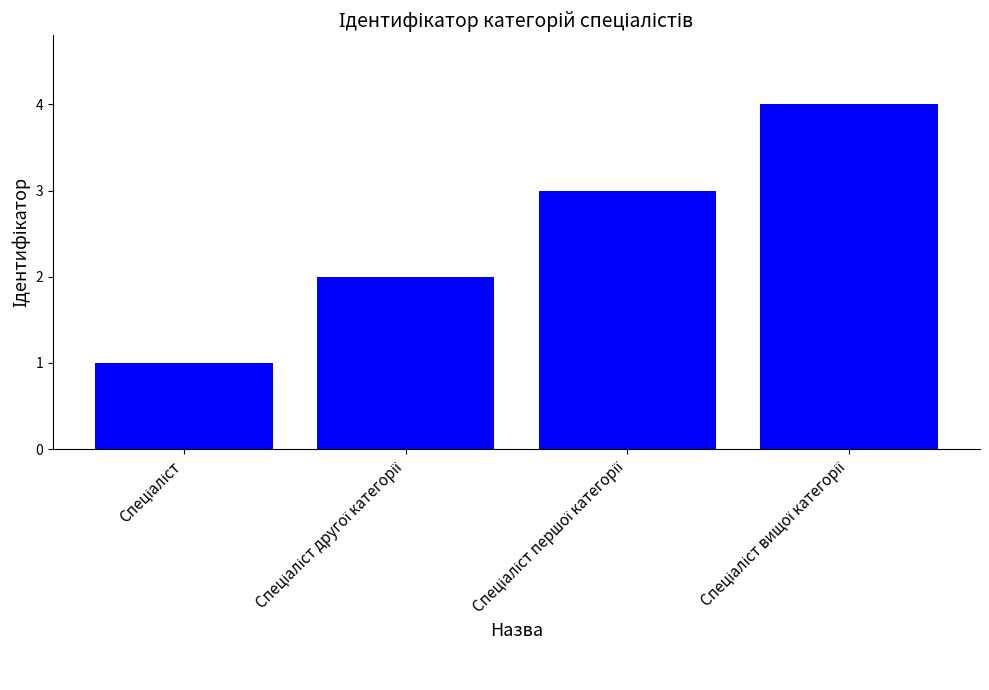

Count the number of categories in the chart.

4